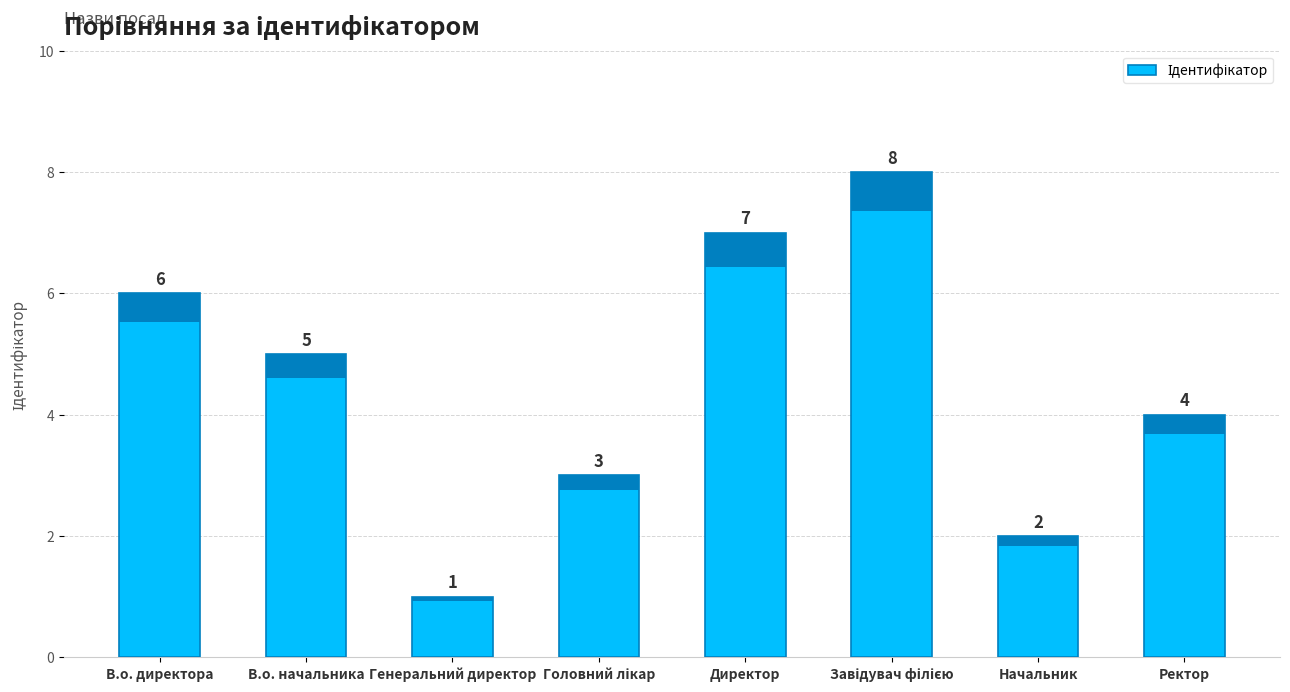

What is the smallest value displayed?

1